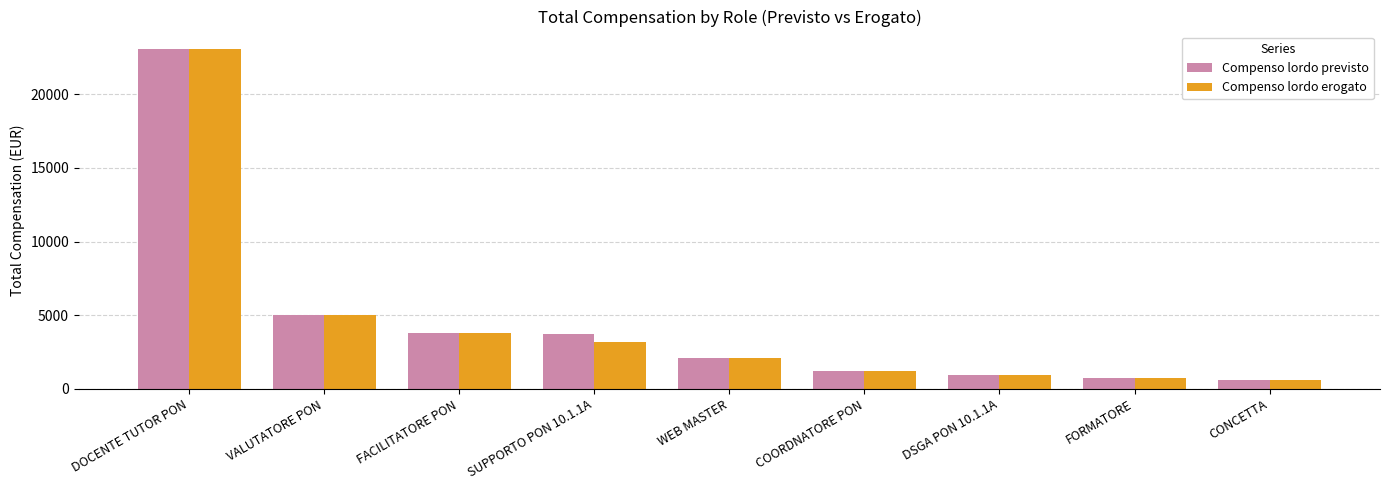

The value of Compenso lordo previsto at VALUTATORE PON is 2063.5. True or false?

False